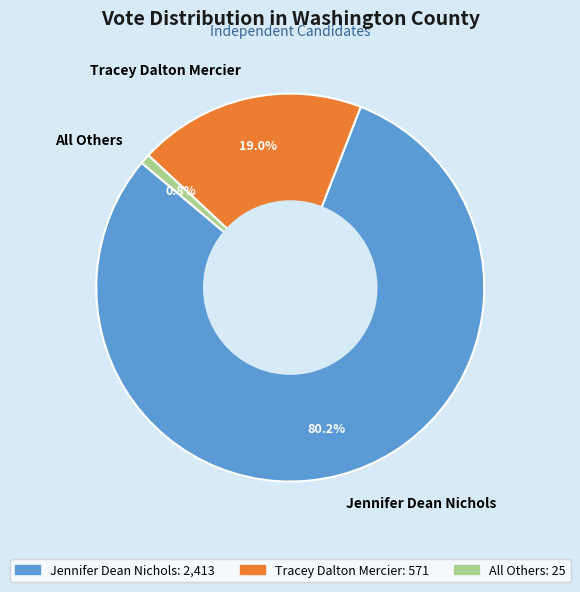

To the nearest percent, what is the average slice percentage?

33%